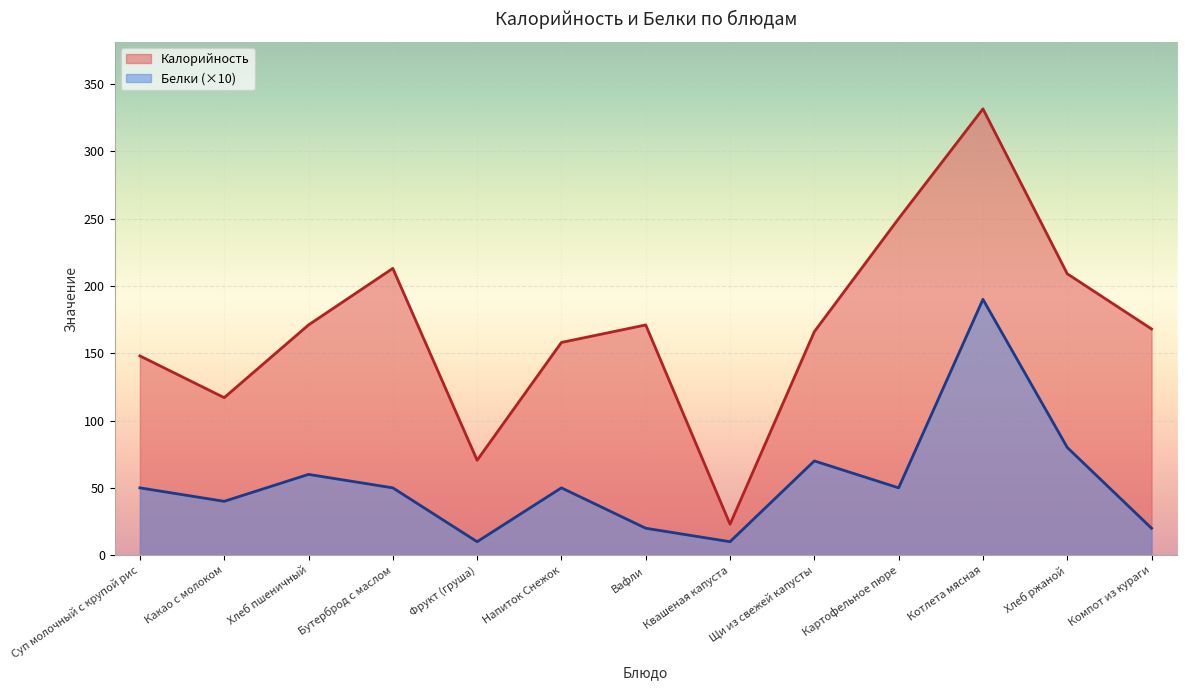

Which series has the widest spread of values?

Калорийность